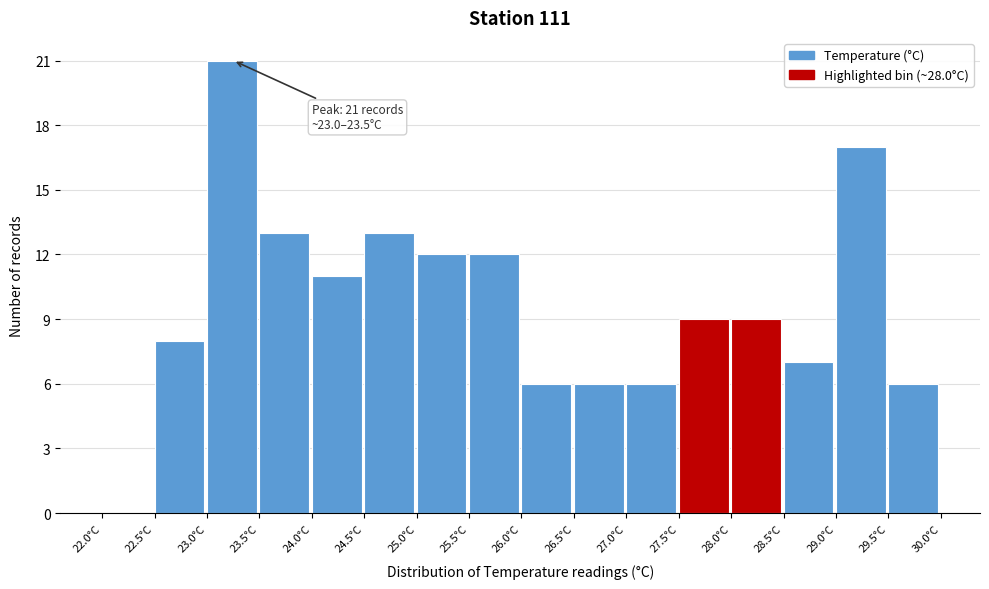

Over which range of the x-axis is the bar tallest?

23.0 to 23.5